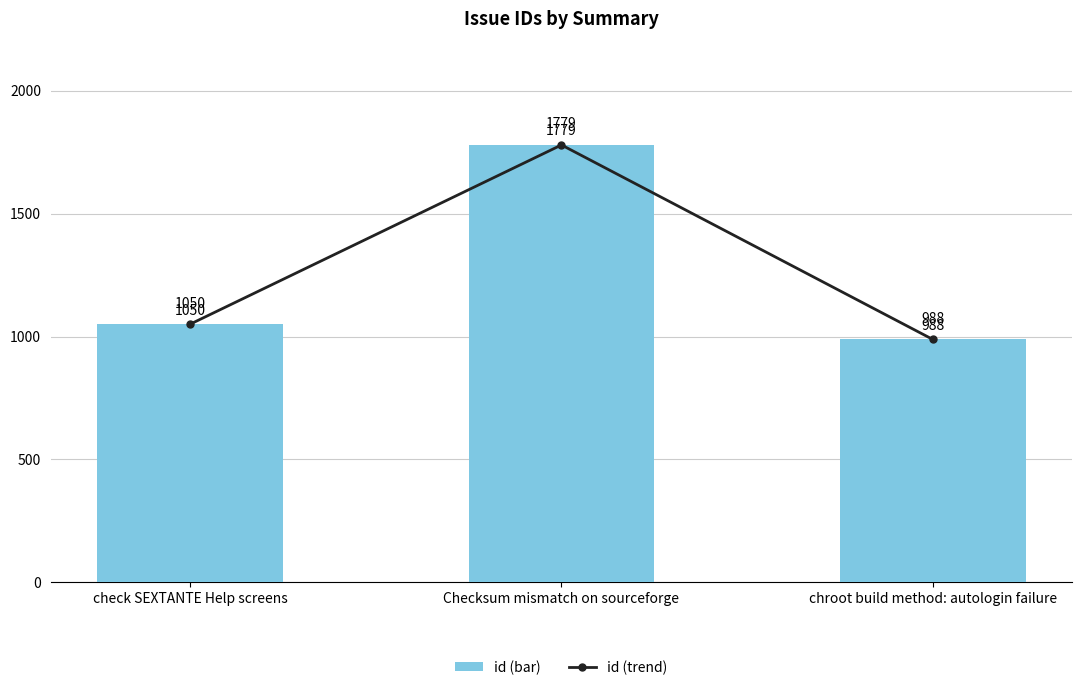

Reading right to left, list all the values displayed in this chart.

chroot build method: autologin failure=988	Checksum mismatch on sourceforge=1779	check SEXTANTE Help screens=1050